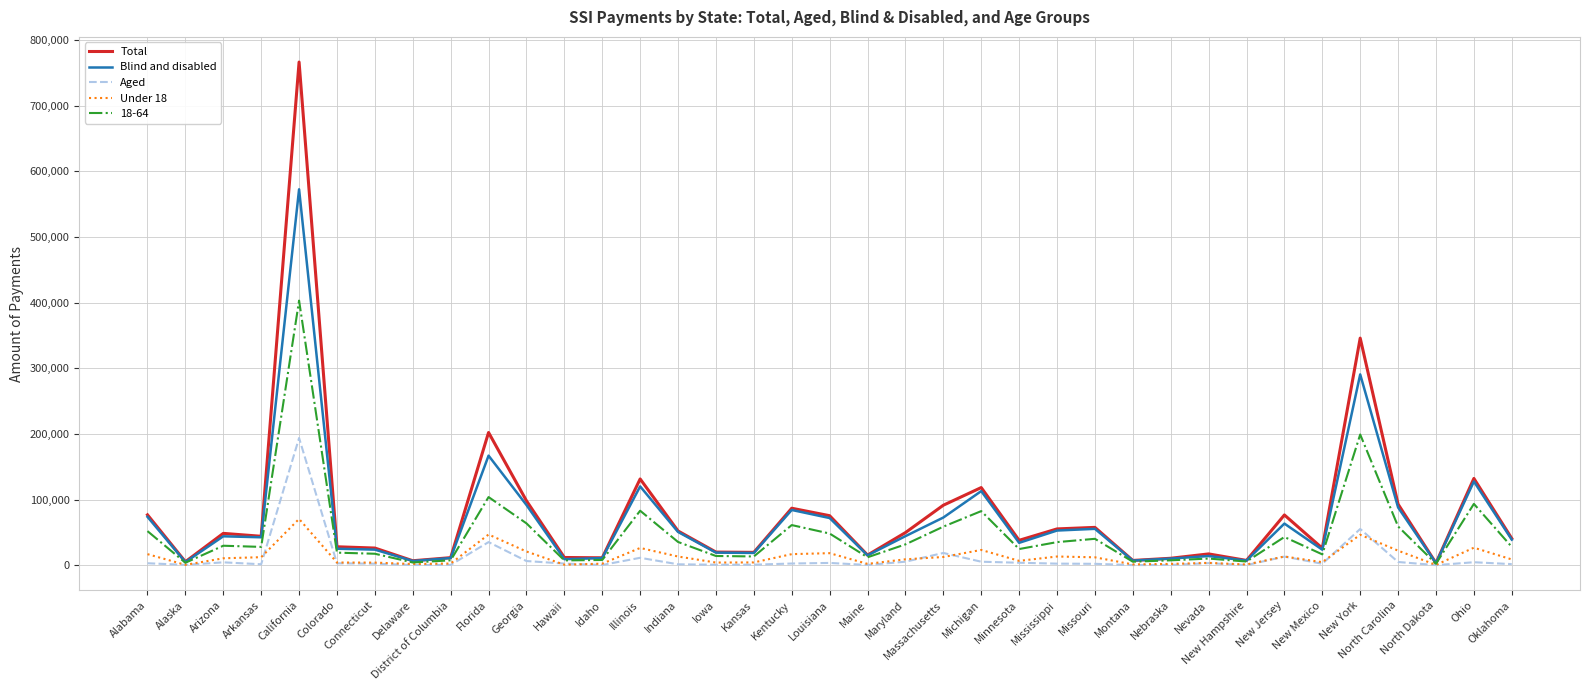

Which series changed the most between Georgia and North Dakota?

Total